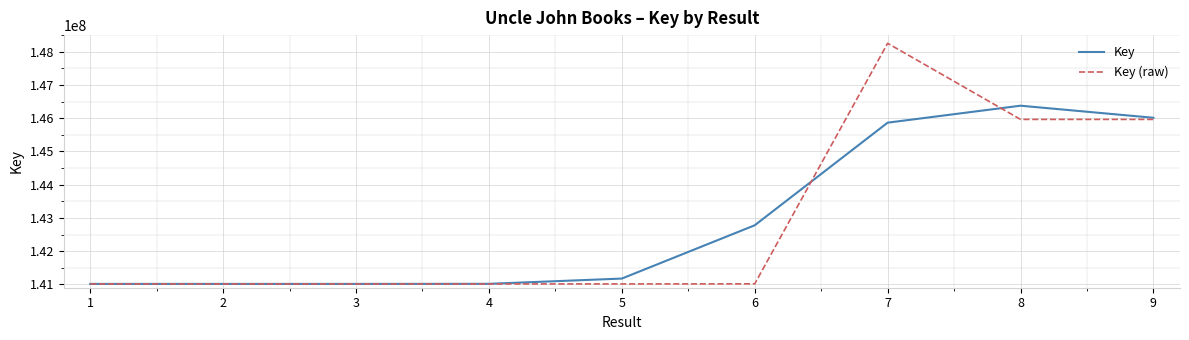

Is the value of Key at 3 greater than the value of Key (raw) at 9?

No